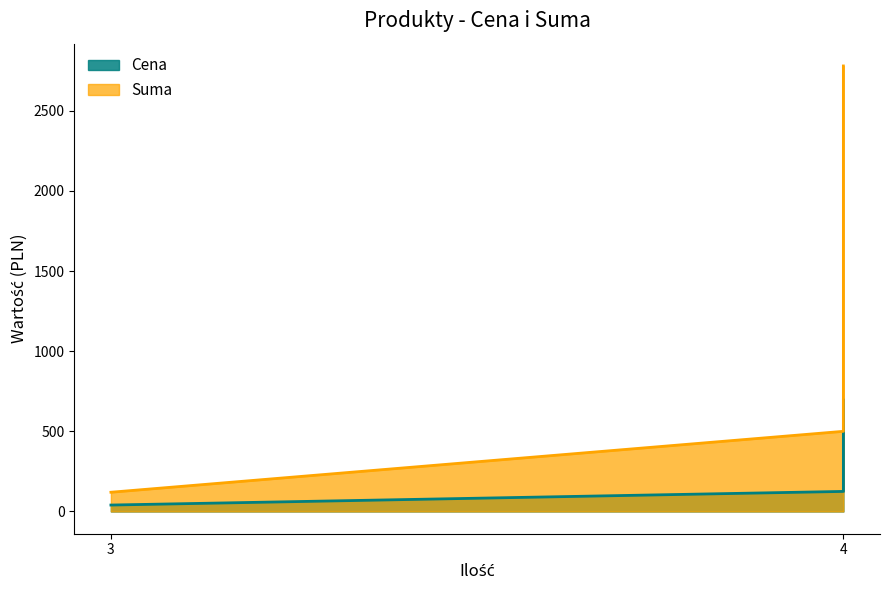

Does the chart display data point markers on the line(s)?

No